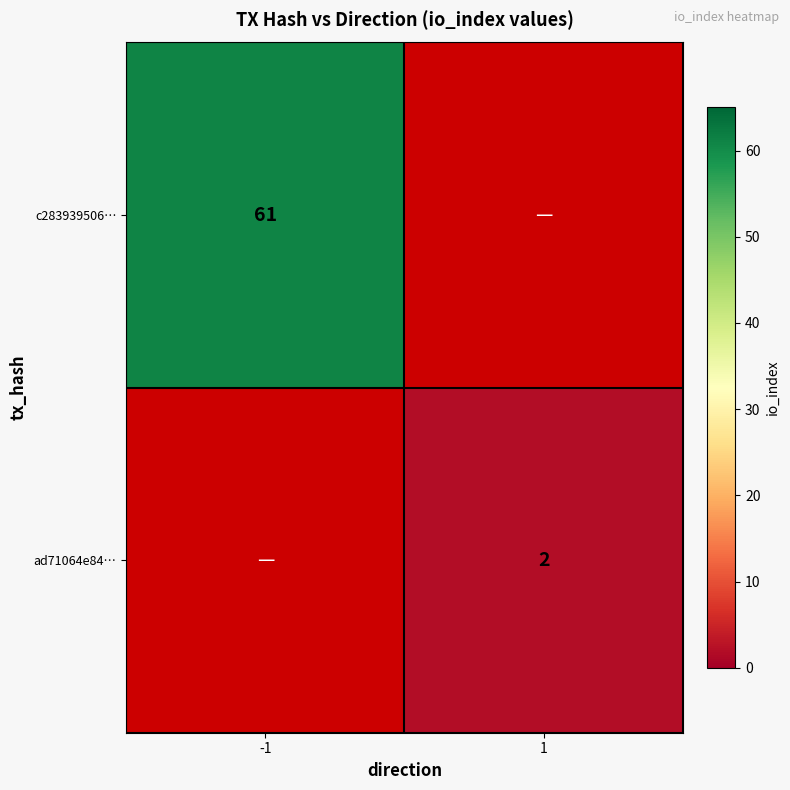

True or false: c283939506… has a value of 61 at -1.

True